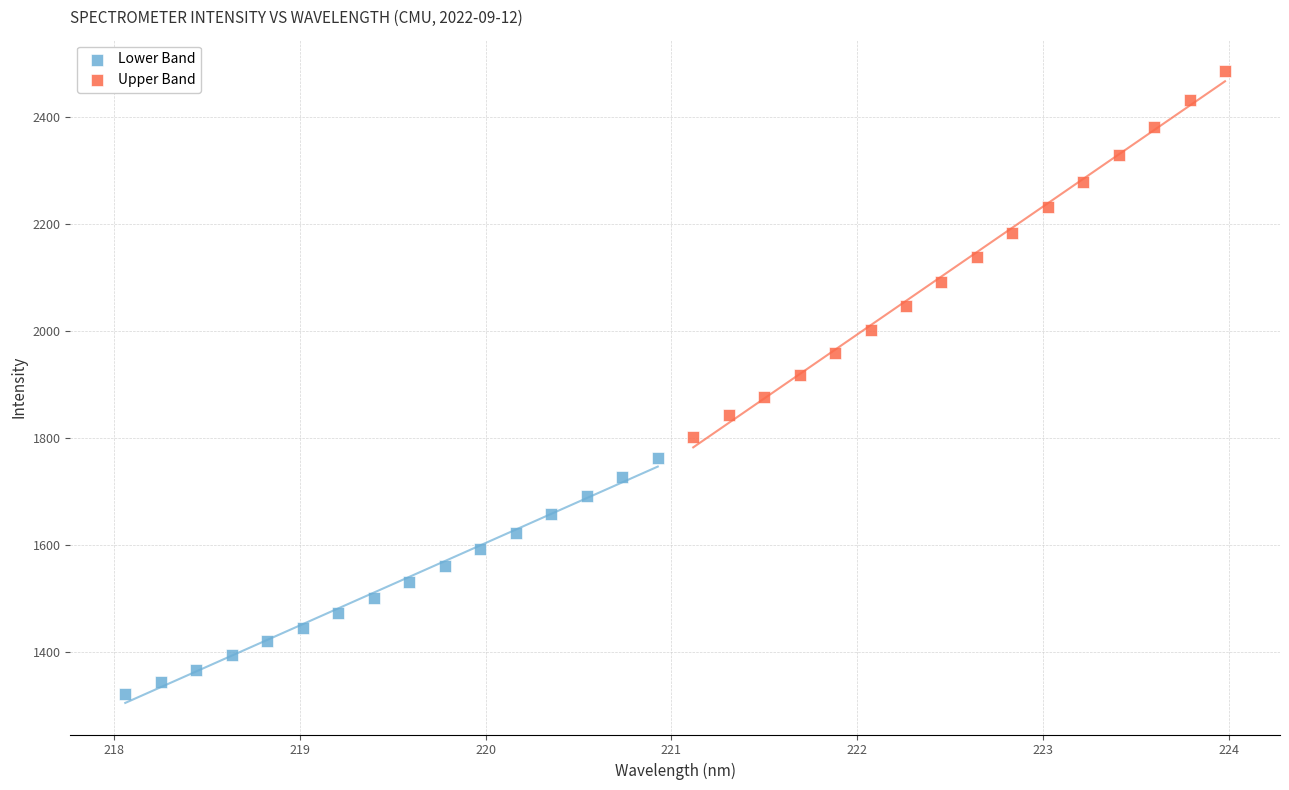

Which series has the widest spread of Y values?

Upper Band